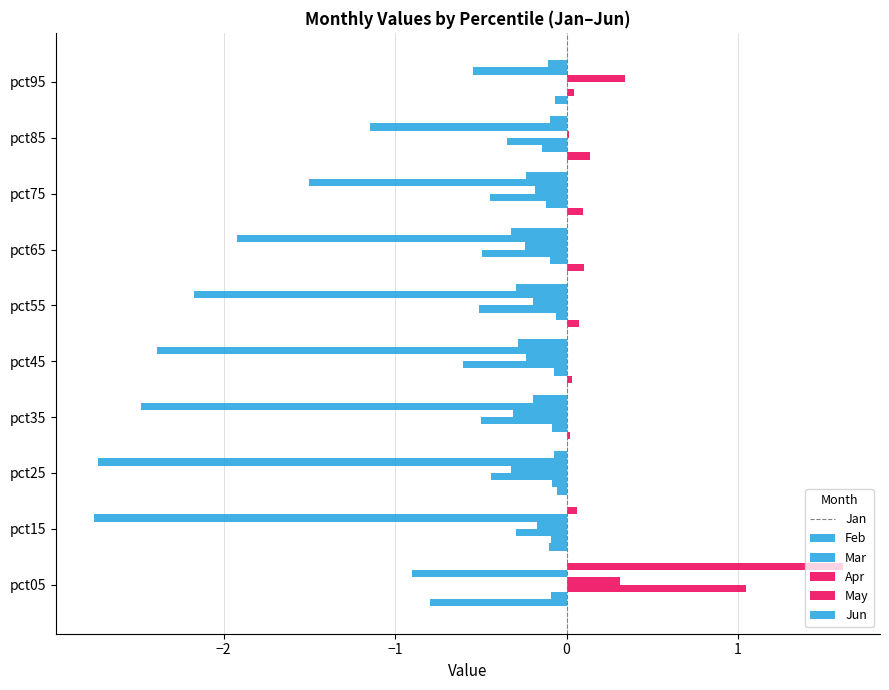

Reading left to right, extract all data points from this chart.

Jan: -0.8	-0.1	-0.1	0.0	0.0	0.1	0.1	0.1	0.1	-0.1
Feb: -0.1	-0.1	-0.1	-0.1	-0.1	-0.1	-0.1	-0.1	-0.1	0.0
Mar: 1.0	-0.3	-0.4	-0.5	-0.6	-0.5	-0.5	-0.4	-0.3	0.0
Apr: 0.3	-0.2	-0.3	-0.3	-0.2	-0.2	-0.2	-0.2	0.0	0.3
May: -0.9	-2.8	-2.7	-2.5	-2.4	-2.2	-1.9	-1.5	-1.1	-0.5
Jun: 1.6	0.1	-0.1	-0.2	-0.3	-0.3	-0.3	-0.2	-0.1	-0.1